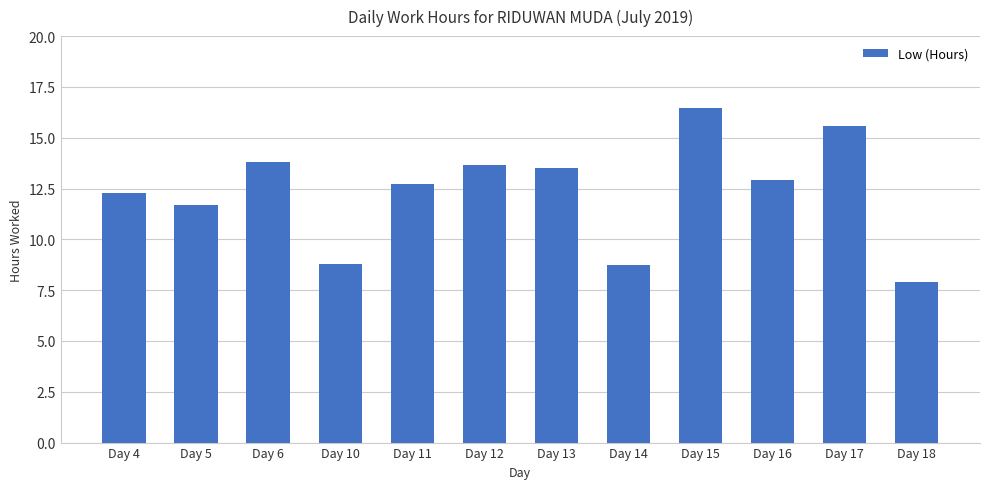

The value at Day 6 is 23.2. True or false?

False